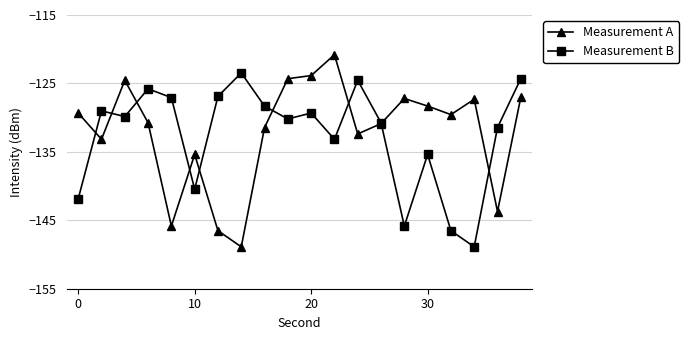

What is the value of the Measurement A point at the 6th from the left?

-135.4